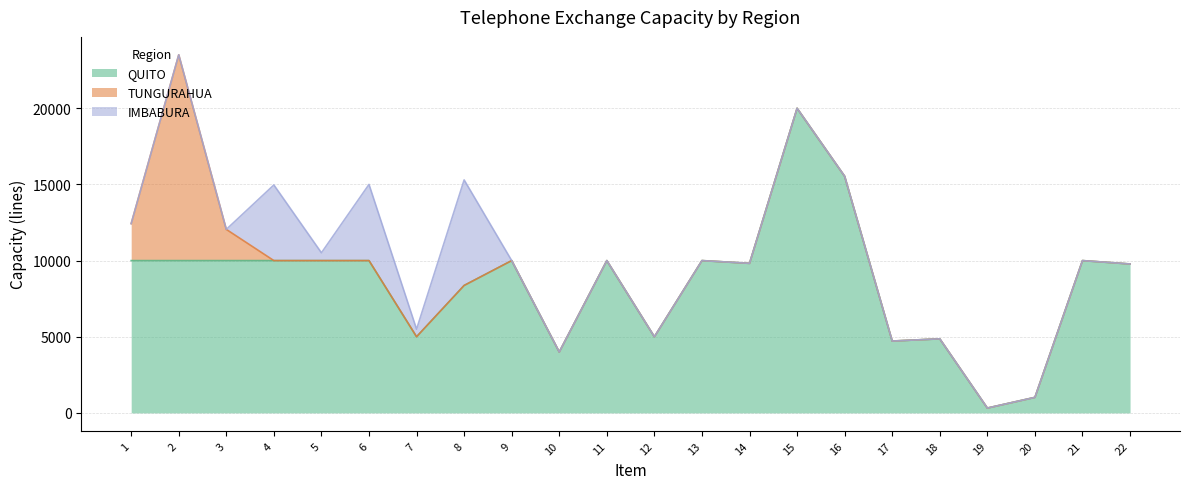

The QUITO series shows 7237 at 18. True or false?

False